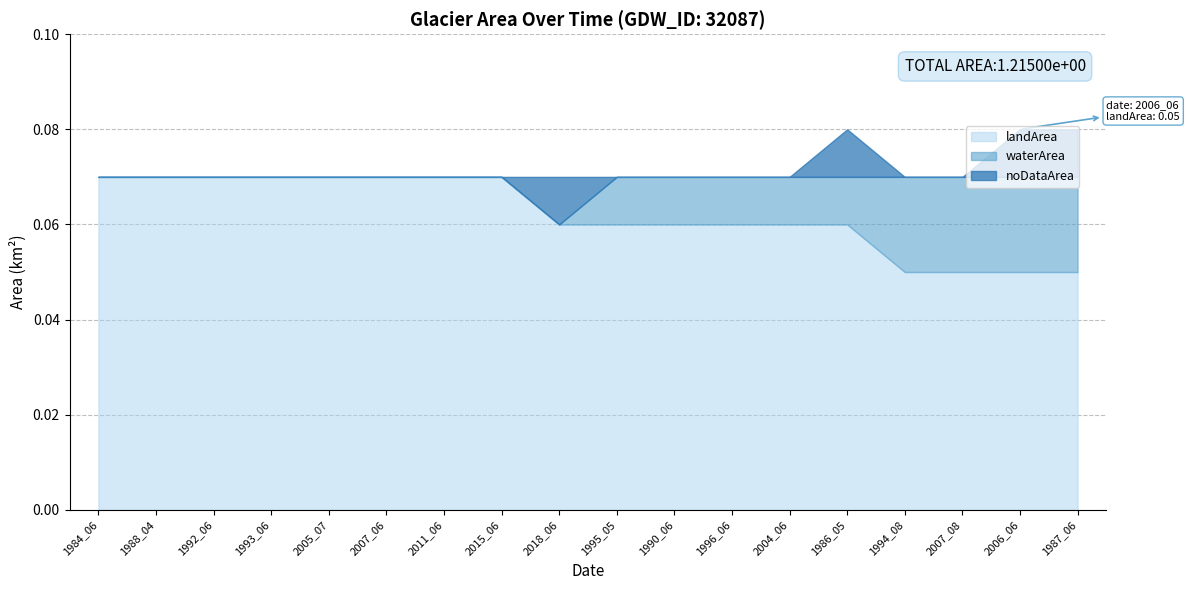

How many lines are shown in the chart?

3